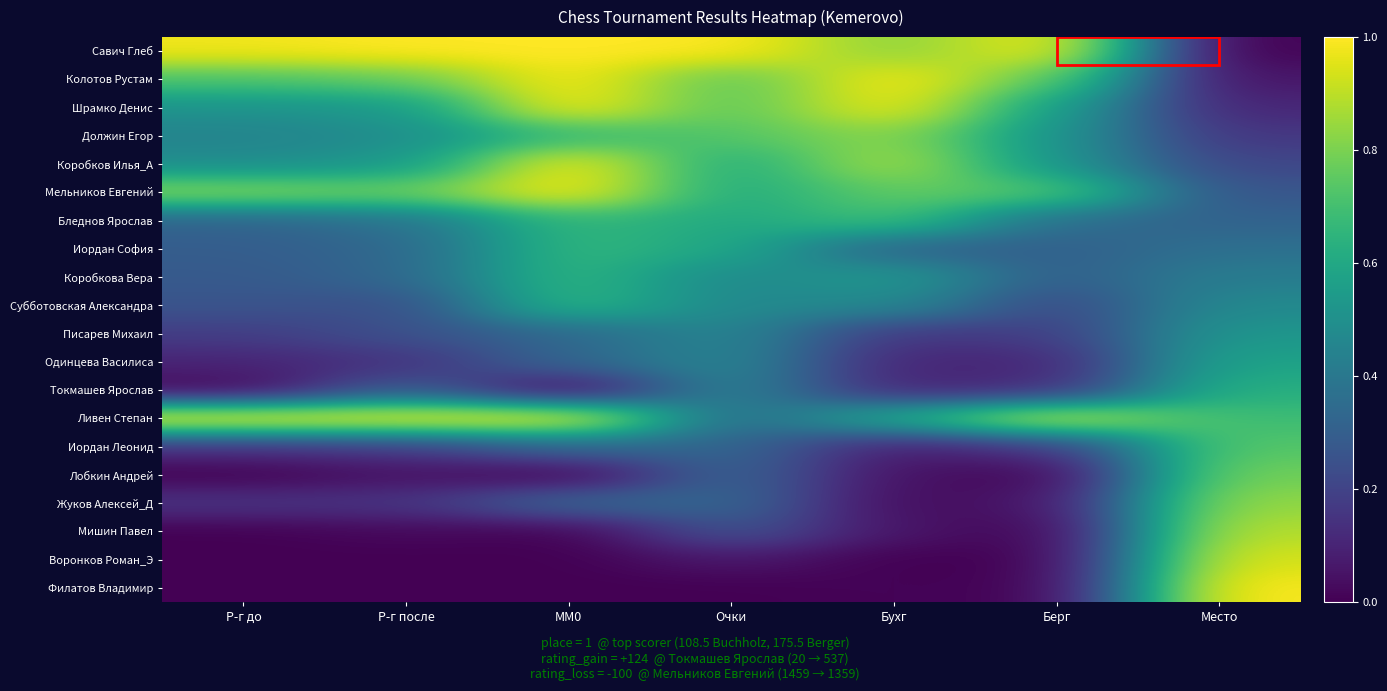

Reading left to right, list all the values displayed in this chart.

Савич Глеб: Р-г до=1.0	Р-г после=1.0	MM0=1.0	Очки=1.0	Бухг=0.8	Берг=1.0	Место=0.0
Колотов Рустам: Р-г до=0.7	Р-г после=0.8	MM0=1.0	Очки=0.7	Бухг=1.0	Берг=0.7	Место=0.1
Шрамко Денис: Р-г до=0.5	Р-г после=0.5	MM0=1.0	Очки=0.7	Бухг=1.0	Берг=0.6	Место=0.1
Должин Егор: Р-г до=0.4	Р-г после=0.5	MM0=0.7	Очки=0.7	Бухг=0.8	Берг=0.5	Место=0.2
Коробков Илья_А: Р-г до=0.5	Р-г после=0.5	MM0=1.0	Очки=0.6	Бухг=0.9	Берг=0.5	Место=0.2
Мельников Евгений: Р-г до=0.8	Р-г после=0.8	MM0=1.0	Очки=0.6	Бухг=0.8	Берг=0.7	Место=0.3
Бледнов Ярослав: Р-г до=0.3	Р-г после=0.4	MM0=0.7	Очки=0.6	Бухг=0.7	Берг=0.4	Место=0.3
Иордан София: Р-г до=0.3	Р-г после=0.3	MM0=0.7	Очки=0.6	Бухг=0.3	Берг=0.3	Место=0.4
Коробкова Вера: Р-г до=0.3	Р-г после=0.3	MM0=0.7	Очки=0.5	Бухг=0.5	Берг=0.3	Место=0.4
Субботовская Александра: Р-г до=0.3	Р-г после=0.2	MM0=0.7	Очки=0.5	Бухг=0.5	Берг=0.2	Место=0.5
Писарев Михаил: Р-г до=0.2	Р-г после=0.2	MM0=0.3	Очки=0.5	Бухг=0.2	Берг=0.2	Место=0.5
Одинцева Василиса: Р-г до=0.1	Р-г после=0.1	MM0=0.3	Очки=0.5	Бухг=0.1	Берг=0.1	Место=0.6
Токмашев Ярослав: Р-г до=0.0	Р-г после=0.3	MM0=0.0	Очки=0.5	Бухг=0.1	Берг=0.1	Место=0.6
Ливен Степан: Р-г до=1.0	Р-г после=1.0	MM0=1.0	Очки=0.3	Бухг=0.6	Берг=0.9	Место=0.7
Иордан Леонид: Р-г до=0.1	Р-г после=0.2	MM0=0.3	Очки=0.3	Бухг=0.1	Берг=0.2	Место=0.7
Лобкин Андрей: Р-г до=0.0	Р-г после=0.0	MM0=0.0	Очки=0.3	Бухг=0.0	Берг=0.0	Место=0.8
Жуков Алексей_Д: Р-г до=0.2	Р-г после=0.1	MM0=0.3	Очки=0.3	Бухг=0.0	Берг=0.1	Место=0.8
Мишин Павел: Р-г до=0.0	Р-г после=0.0	MM0=0.0	Очки=0.3	Бухг=0.1	Берг=0.0	Место=0.9
Воронков Роман_Э: Р-г до=0.0	Р-г после=0.0	MM0=0.0	Очки=0.1	Бухг=0.0	Берг=0.0	Место=0.9
Филатов Владимир: Р-г до=0.0	Р-г после=0.0	MM0=0.0	Очки=0.0	Бухг=0.0	Берг=0.0	Место=1.0